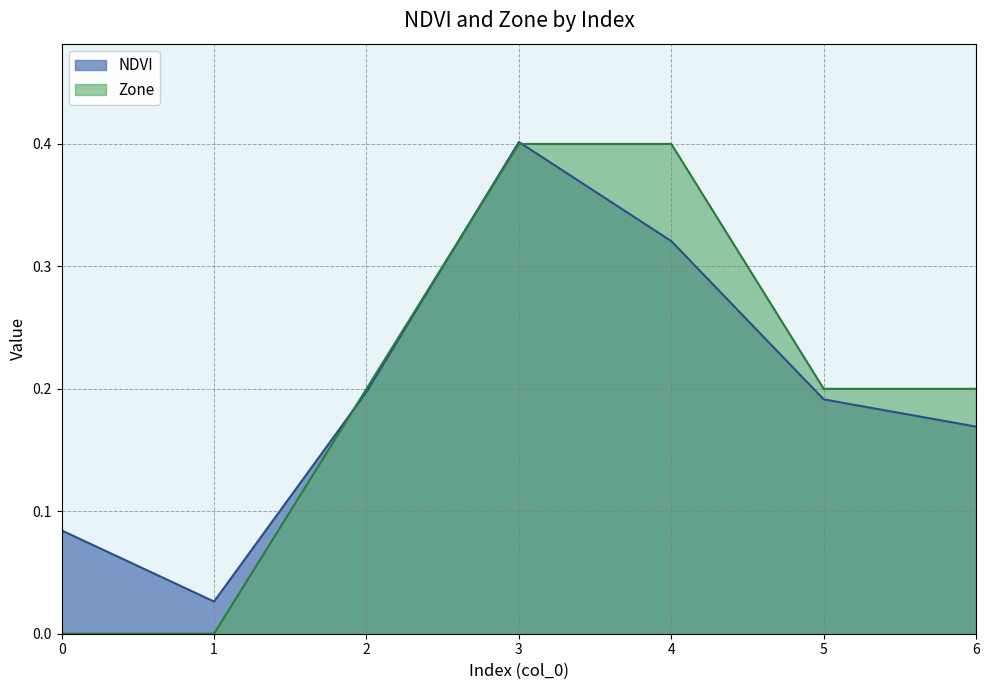

What is the value of the NDVI point at the 7th from the left?

0.2